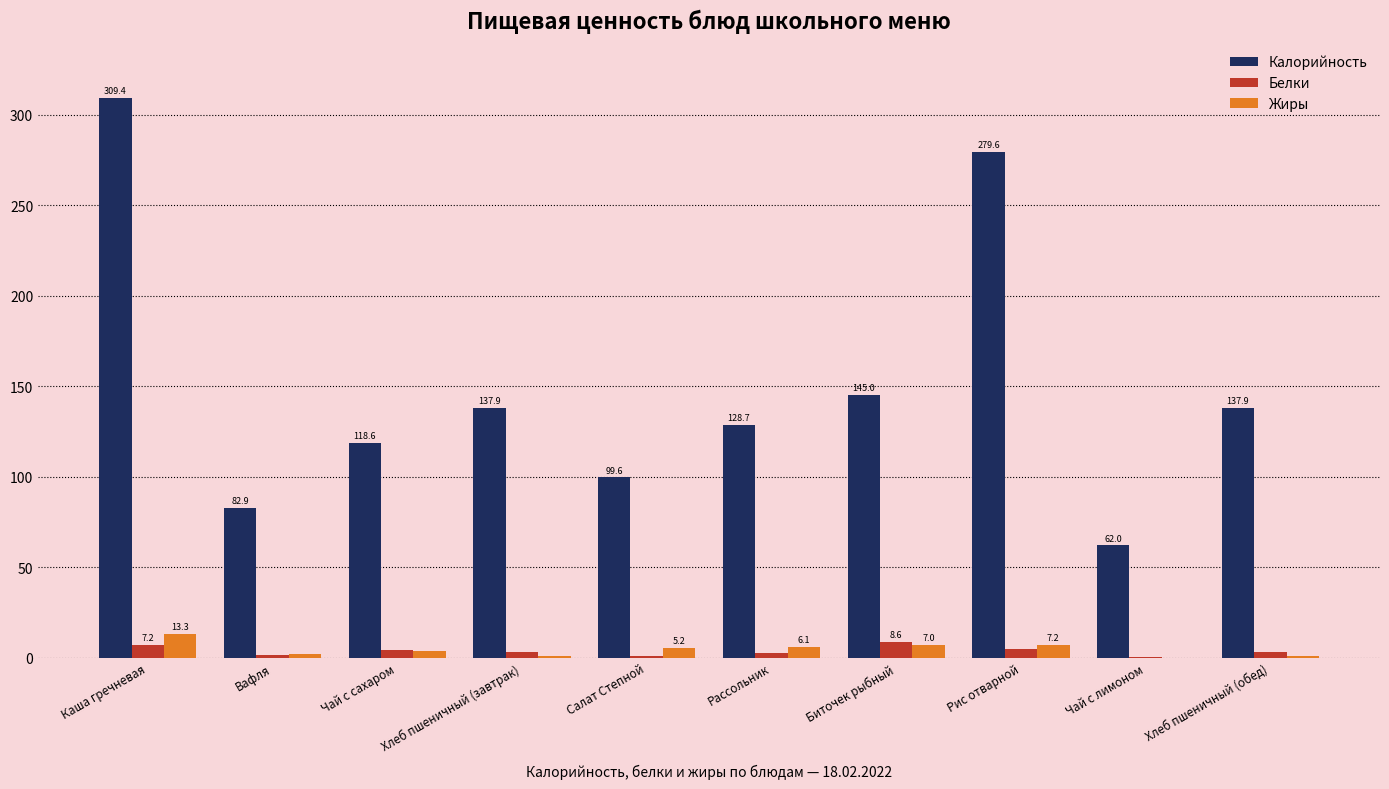

What is the average value of the Белки series?

3.7